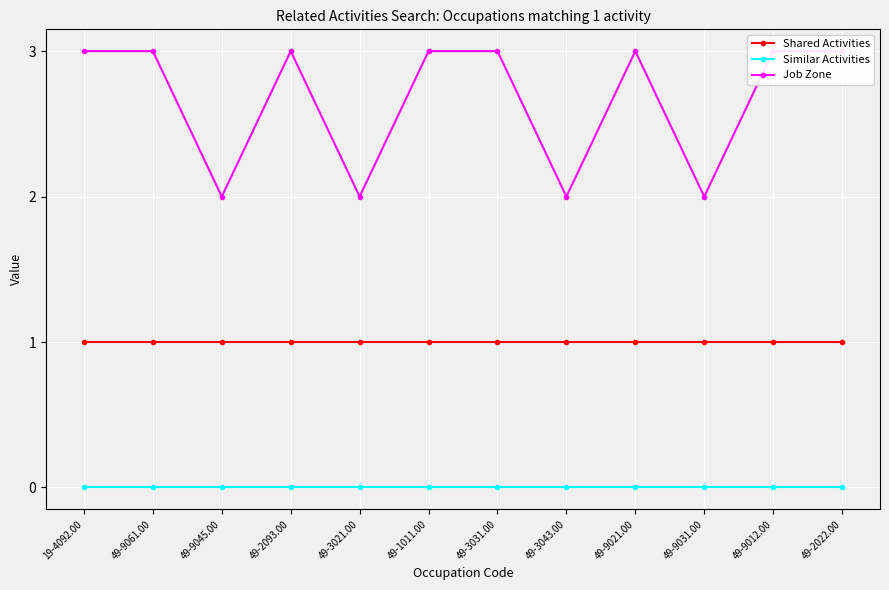

Reading left to right, extract all data points from this chart.

Shared Activities: 1	1	1	1	1	1	1	1	1	1	1	1
Similar Activities: 0	0	0	0	0	0	0	0	0	0	0	0
Job Zone: 3	3	2	3	2	3	3	2	3	2	3	3